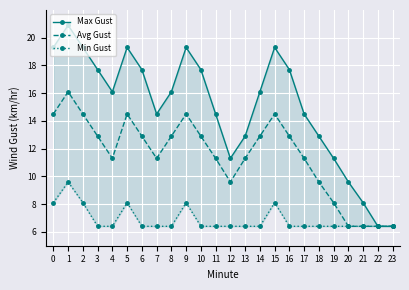

Reading left to right, transcribe all the data shown in this chart.

Max Gust: 0=19.3	1=20.9	2=19.3	3=17.7	4=16.1	5=19.3	6=17.7	7=14.5	8=16.1	9=19.3	10=17.7	11=14.5	12=11.3	13=12.9	14=16.1	15=19.3	16=17.7	17=14.5	18=12.9	19=11.3	20=9.6	21=8.1	22=6.4	23=6.4
Avg Gust: 0=14.5	1=16.1	2=14.5	3=12.9	4=11.3	5=14.5	6=12.9	7=11.3	8=12.9	9=14.5	10=12.9	11=11.3	12=9.6	13=11.3	14=12.9	15=14.5	16=12.9	17=11.3	18=9.6	19=8.1	20=6.4	21=6.4	22=6.4	23=6.4
Min Gust: 0=8.1	1=9.6	2=8.1	3=6.4	4=6.4	5=8.1	6=6.4	7=6.4	8=6.4	9=8.1	10=6.4	11=6.4	12=6.4	13=6.4	14=6.4	15=8.1	16=6.4	17=6.4	18=6.4	19=6.4	20=6.4	21=6.4	22=6.4	23=6.4